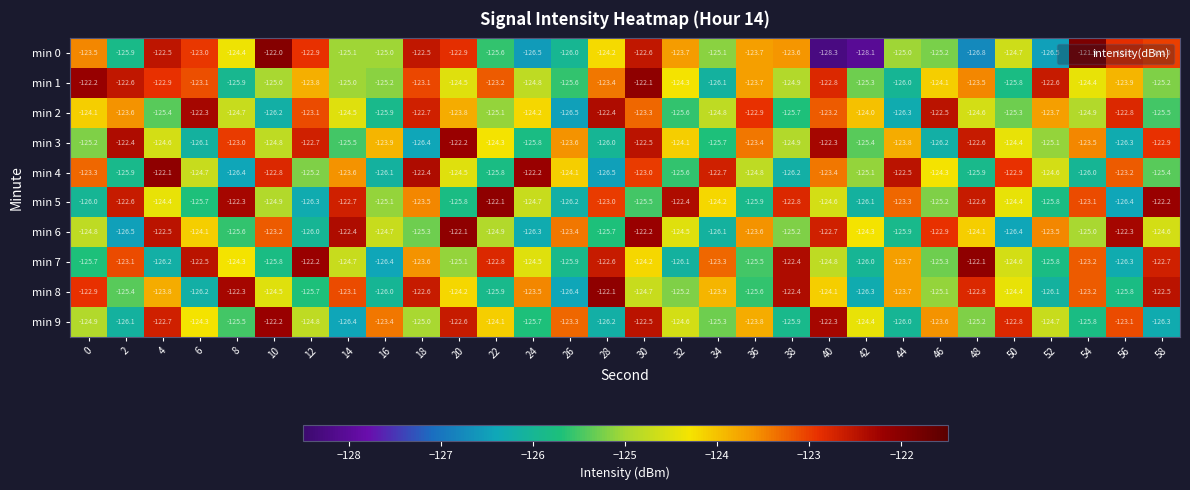

Which series has the widest spread of values?

min 0